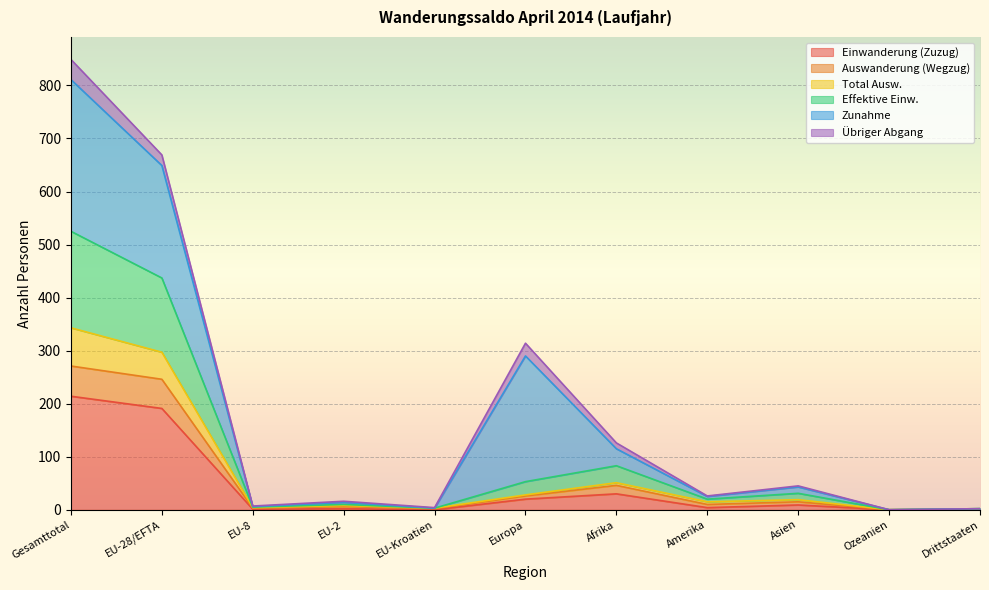

True or false: Effektive Einw. has more than 0 points higher than both neighbors.

True